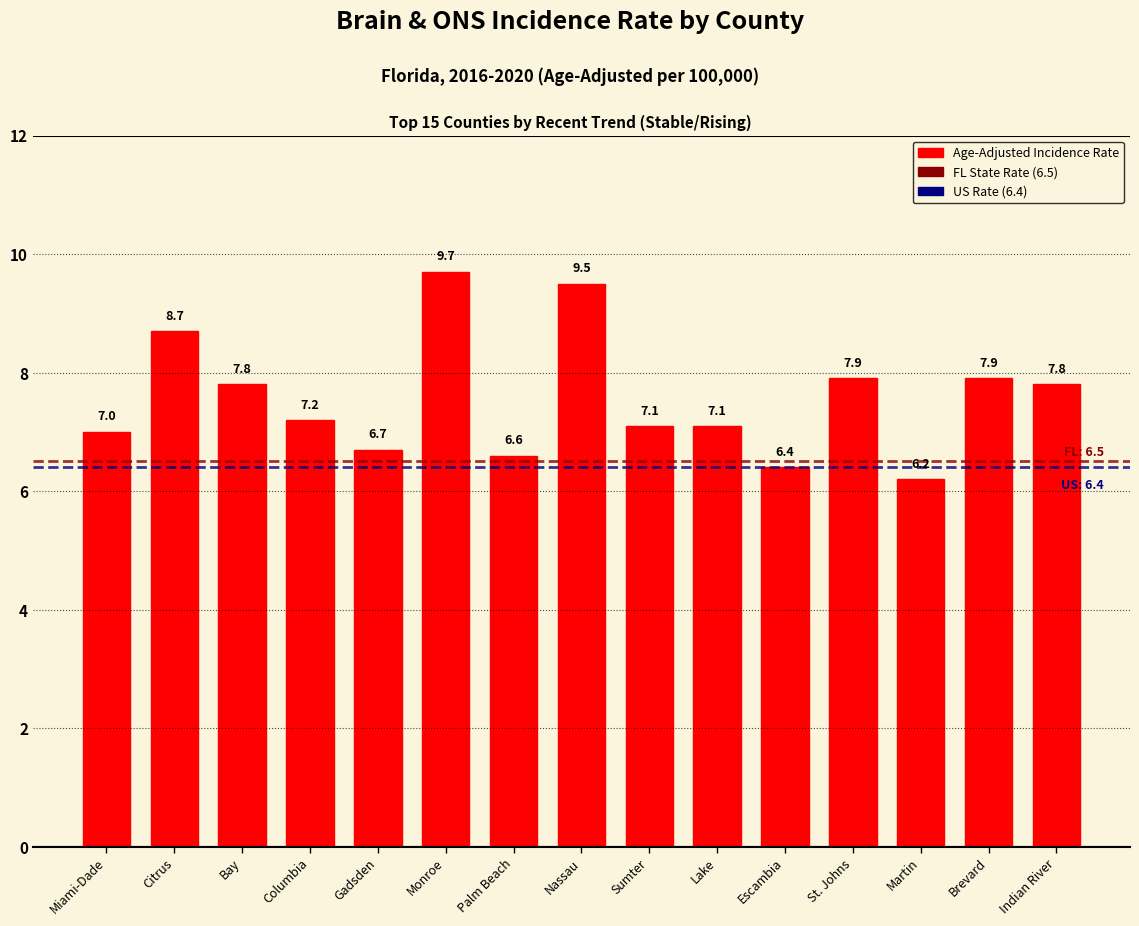

Reading left to right, extract all data points from this chart.

7.0	8.7	7.8	7.2	6.7	9.7	6.6	9.5	7.1	7.1	6.4	7.9	6.2	7.9	7.8